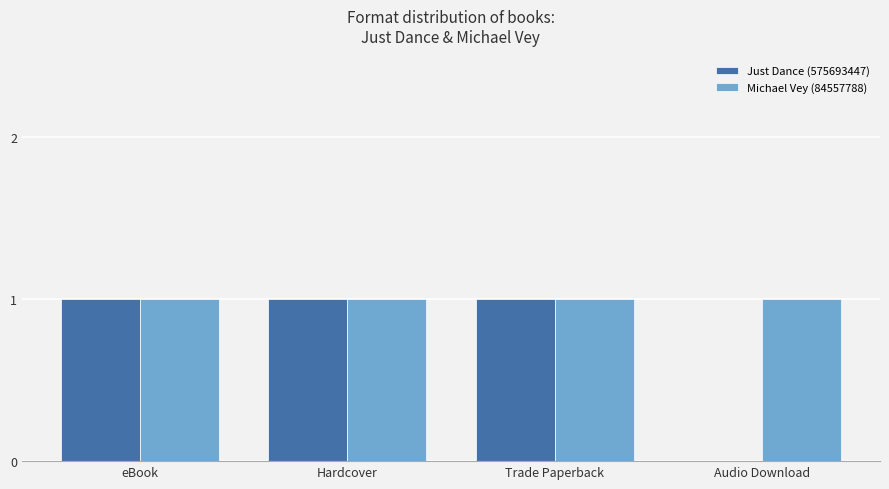

Between eBook and Audio Download, which series saw the biggest shift?

Just Dance (575693447)